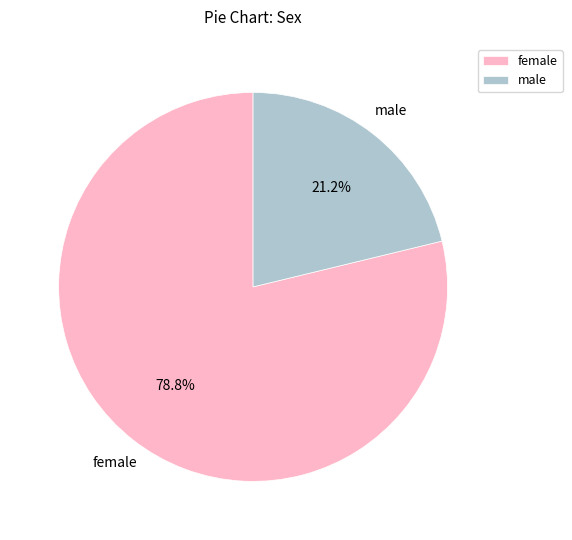

What is the total percentage of male and female?

100.0%